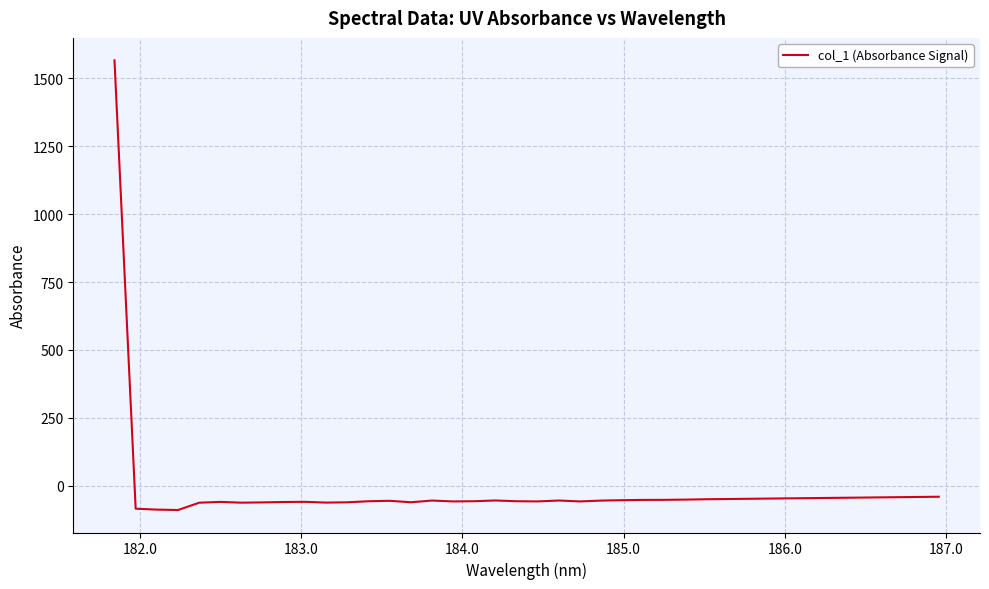

What is the difference between the second highest and second lowest values?

47.4